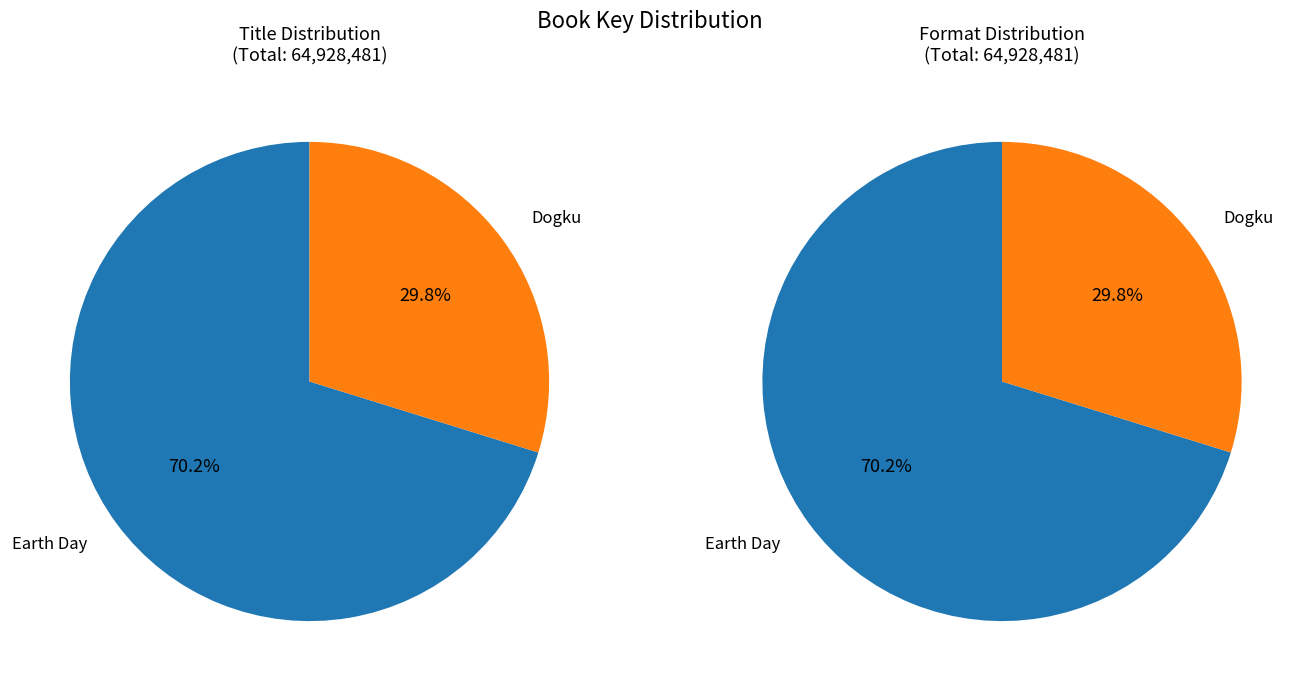

Rank the categories by value from lowest to highest.

Dogku, Earth Day